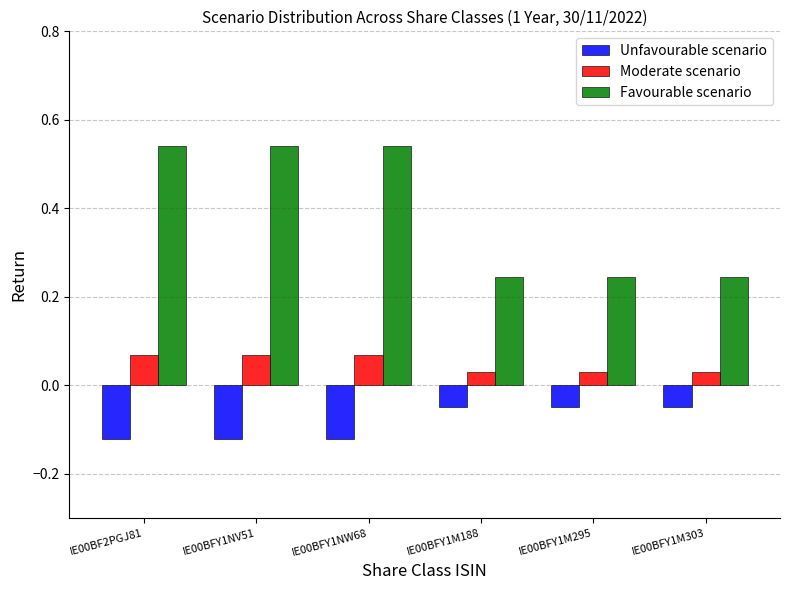

What is the sum of all Favourable scenario values?

2.4